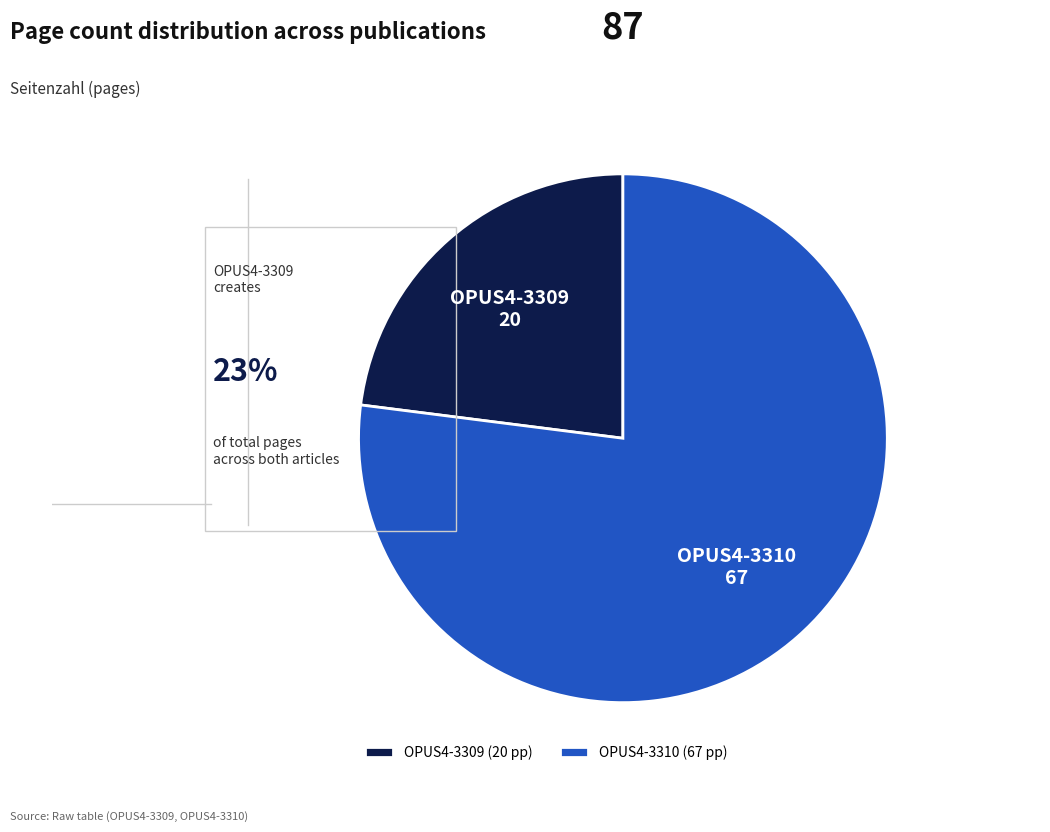

Is there a majority slice in this chart?

Yes